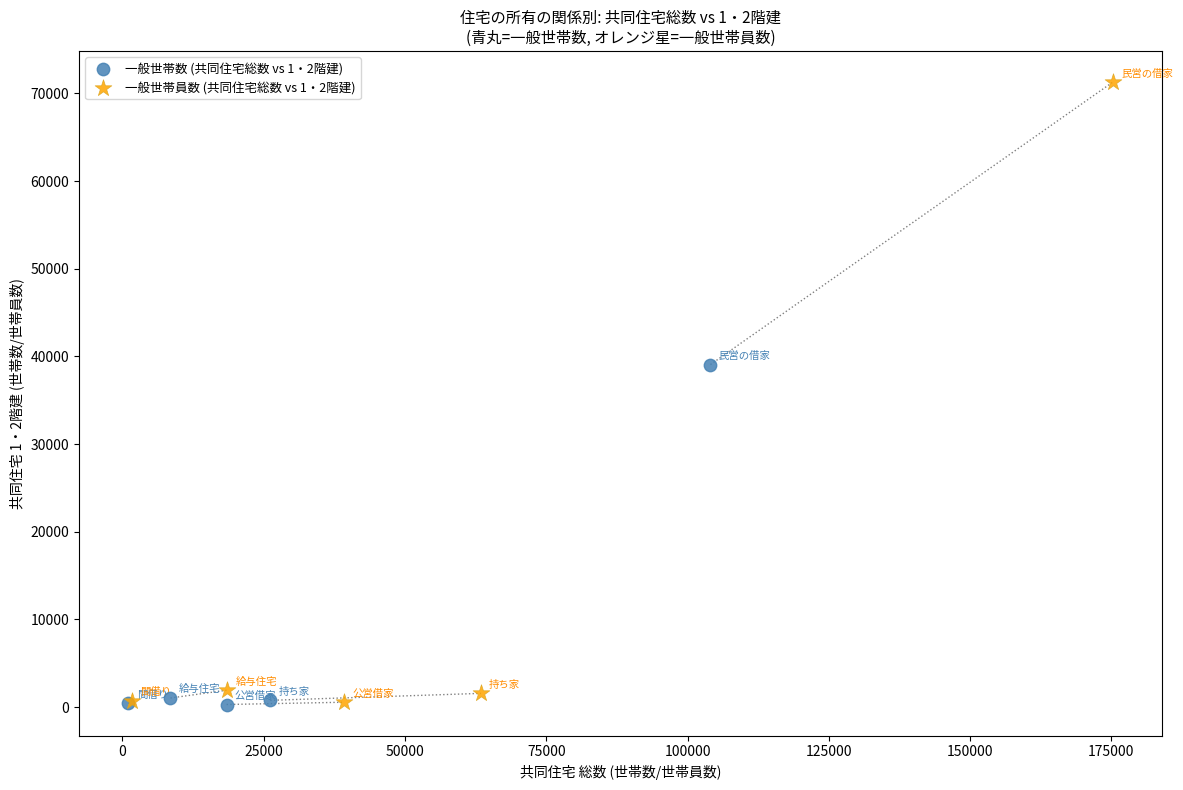

Which series contains the highest Y value?

一般世帯員数 (共同住宅総数 vs 1・2階建)